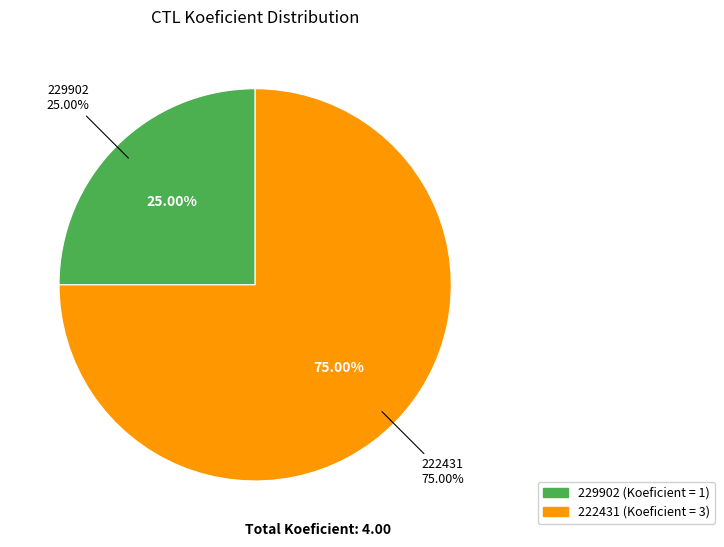

Which slice is the largest?

222431